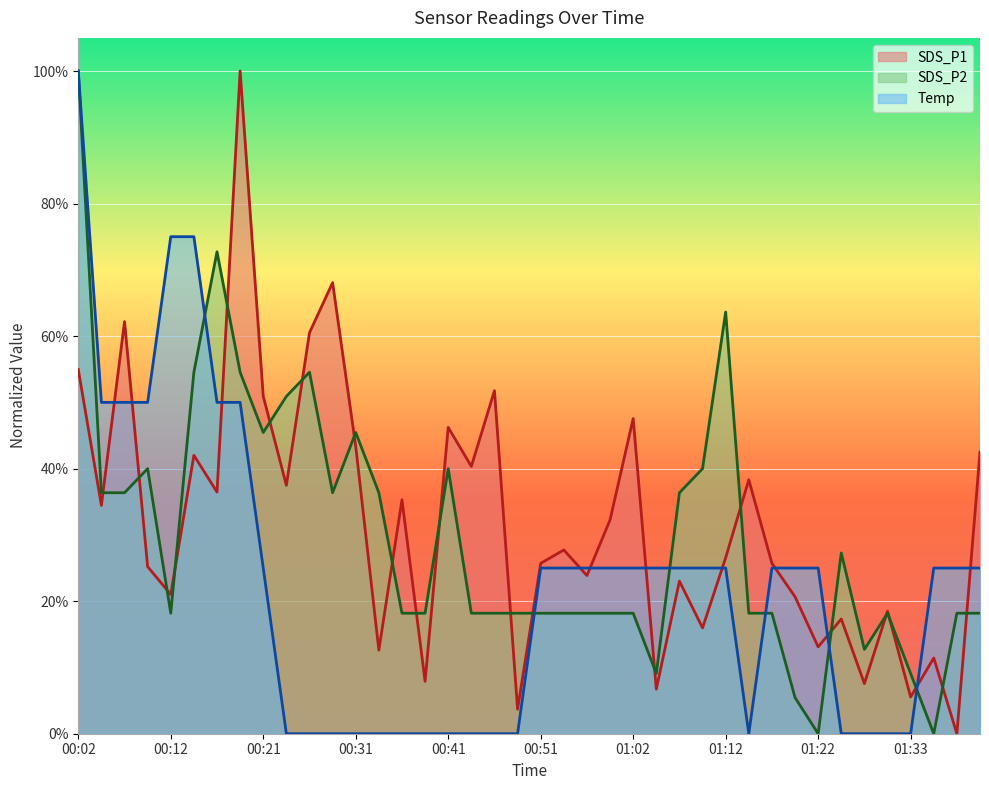

Rank the series by their average value, from highest to lowest.

SDS_P1, SDS_P2, Temp